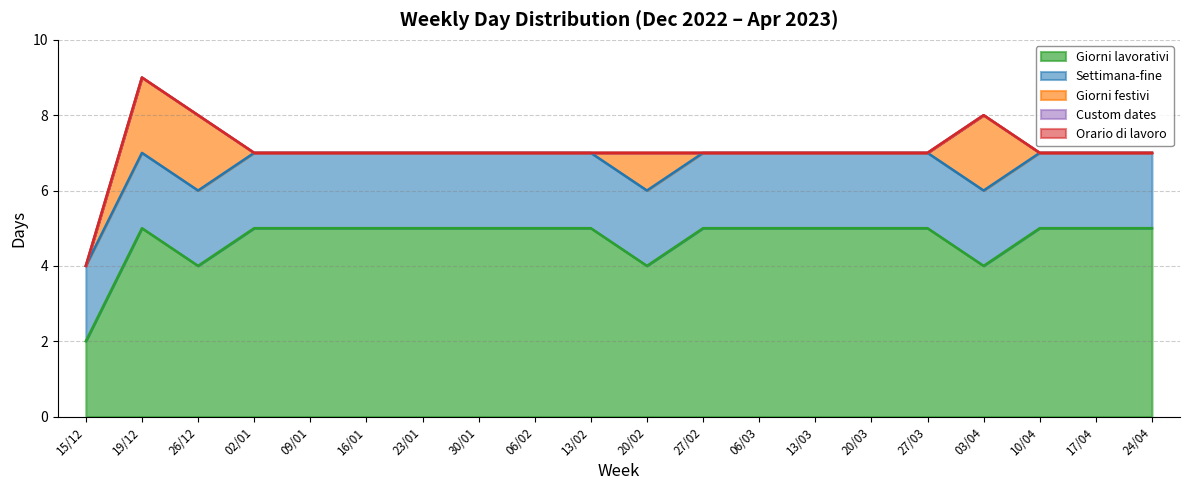

What is the sum of all Giorni festivi values?

7